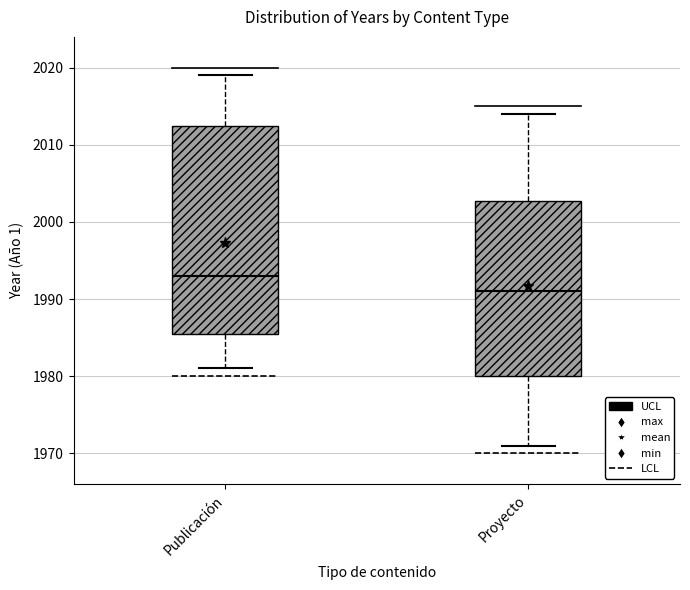

Where is the upper edge of the box for Publicación on the y-axis? The values are not printed on the chart, so give them approximately, as read against the axis.

2013